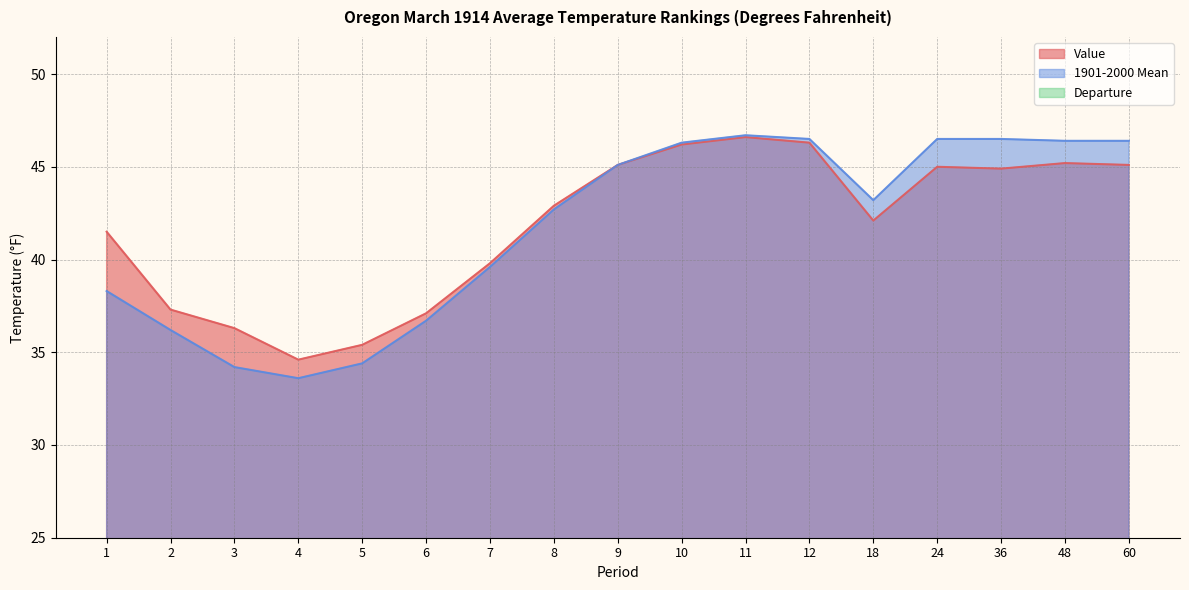

True or false: Departure has more than 1 points higher than both neighbors.

True